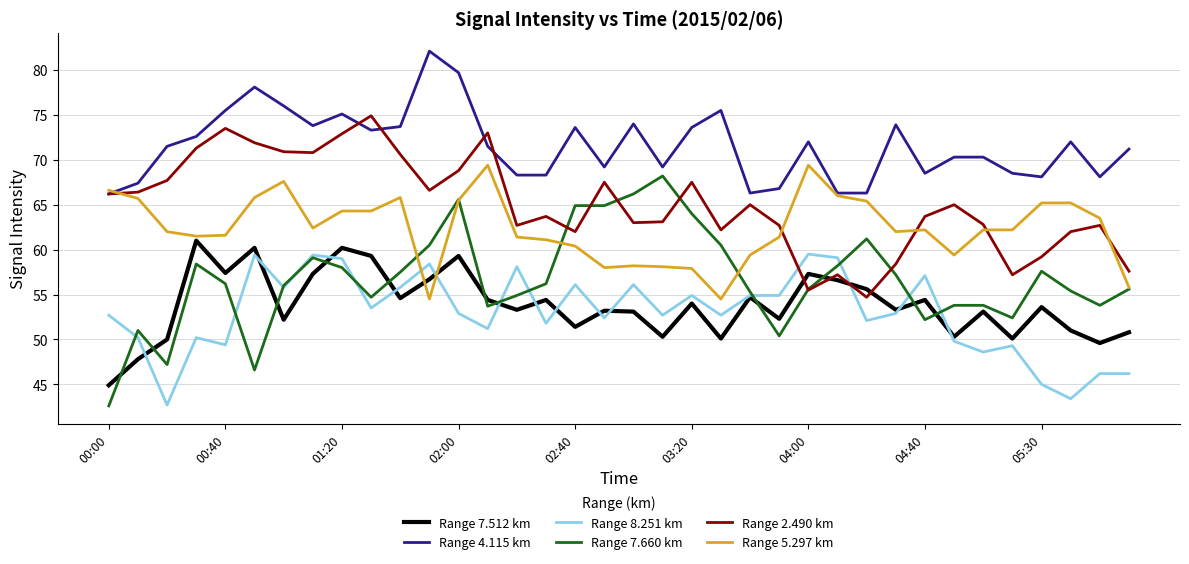

Which series has the largest total across all categories?

Range 4.115 km